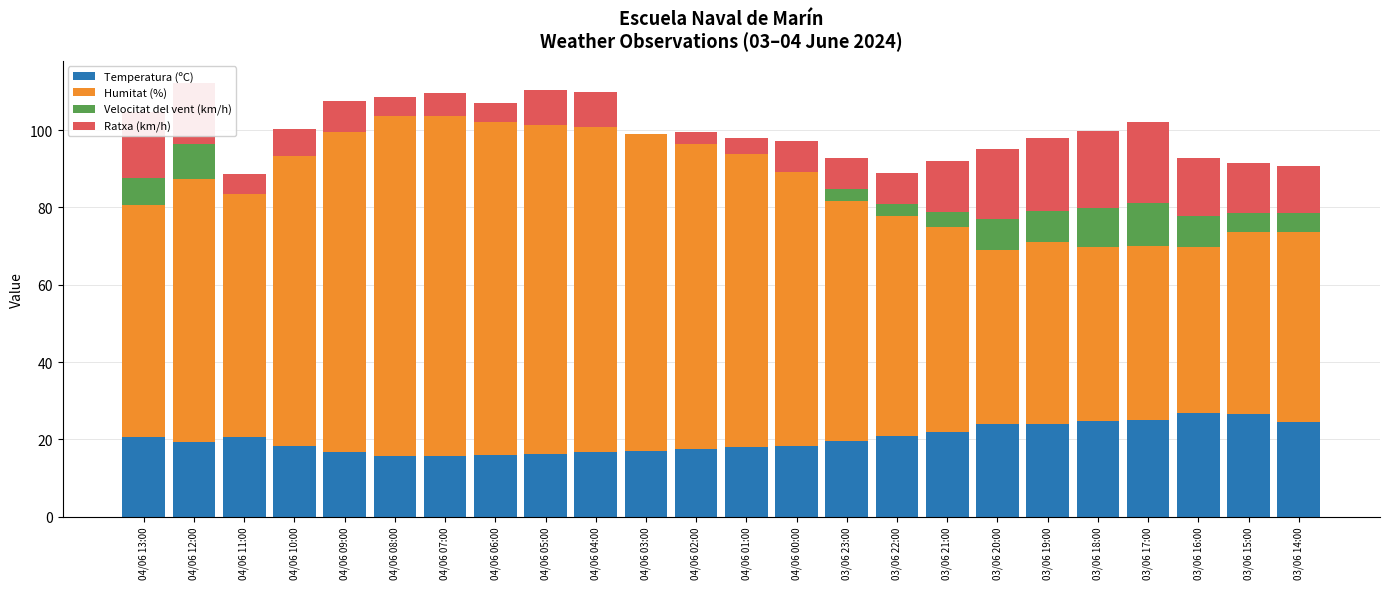

What is the maximum value for Temperatura (ºC)?

26.8